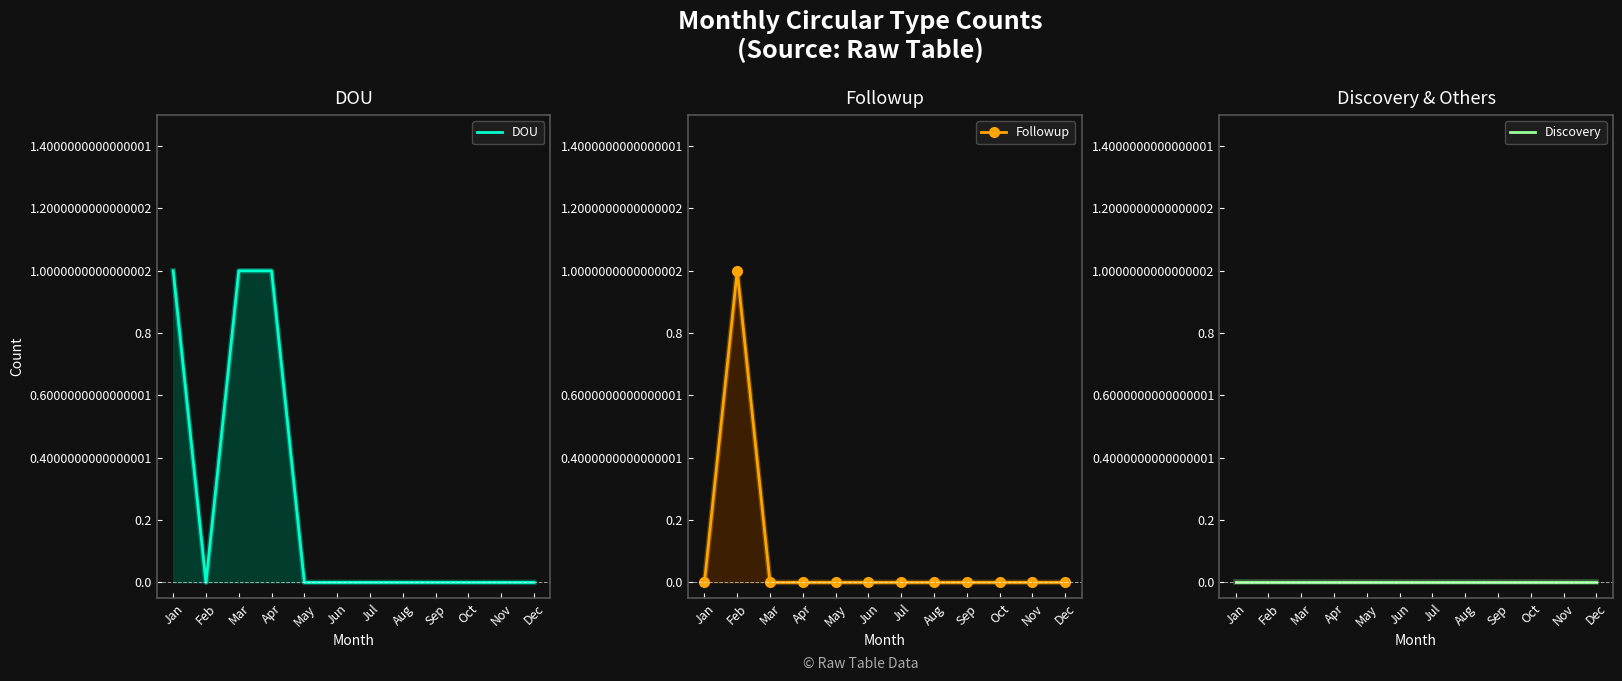

True or false: Followup has more than 0 interior local peaks.

True